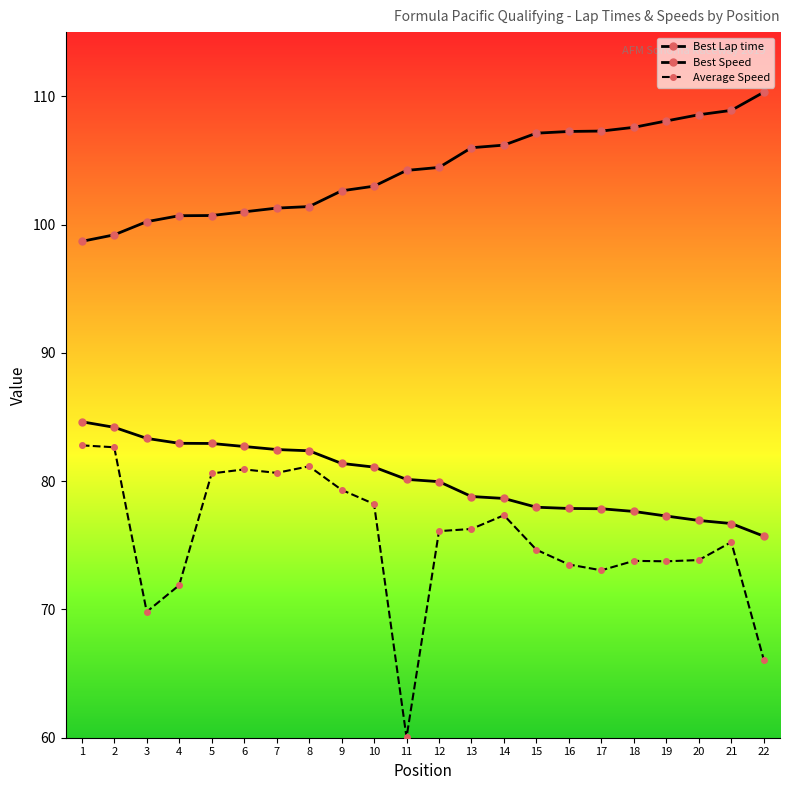

What is the maximum value shown in the chart?

110.3